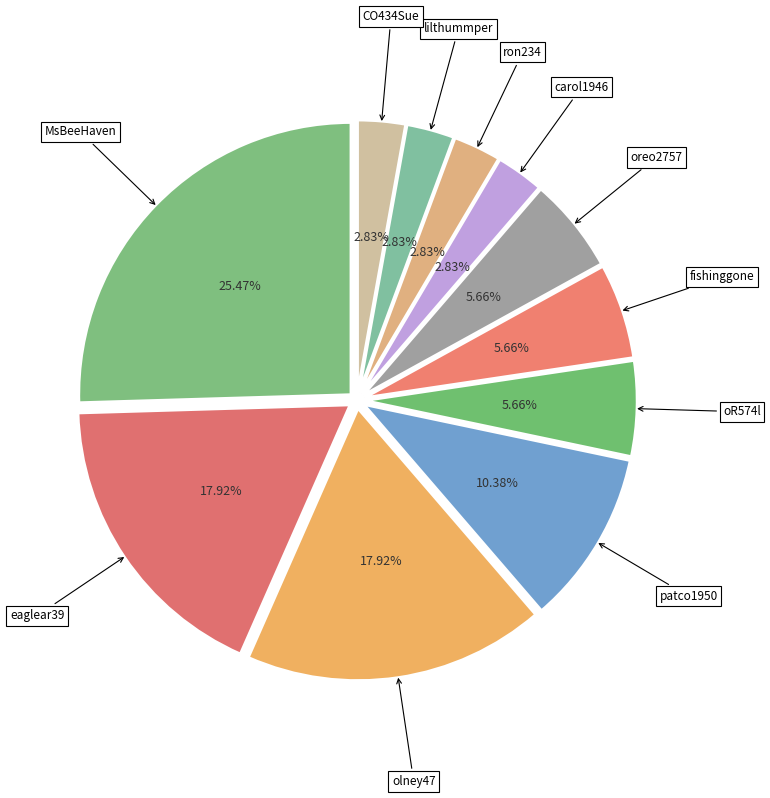

To the nearest percent, what is the average slice percentage?

9%